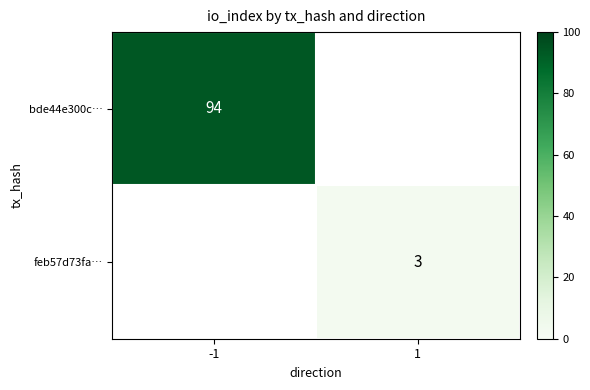

The feb57d73fa… series shows 3 at 1. True or false?

True